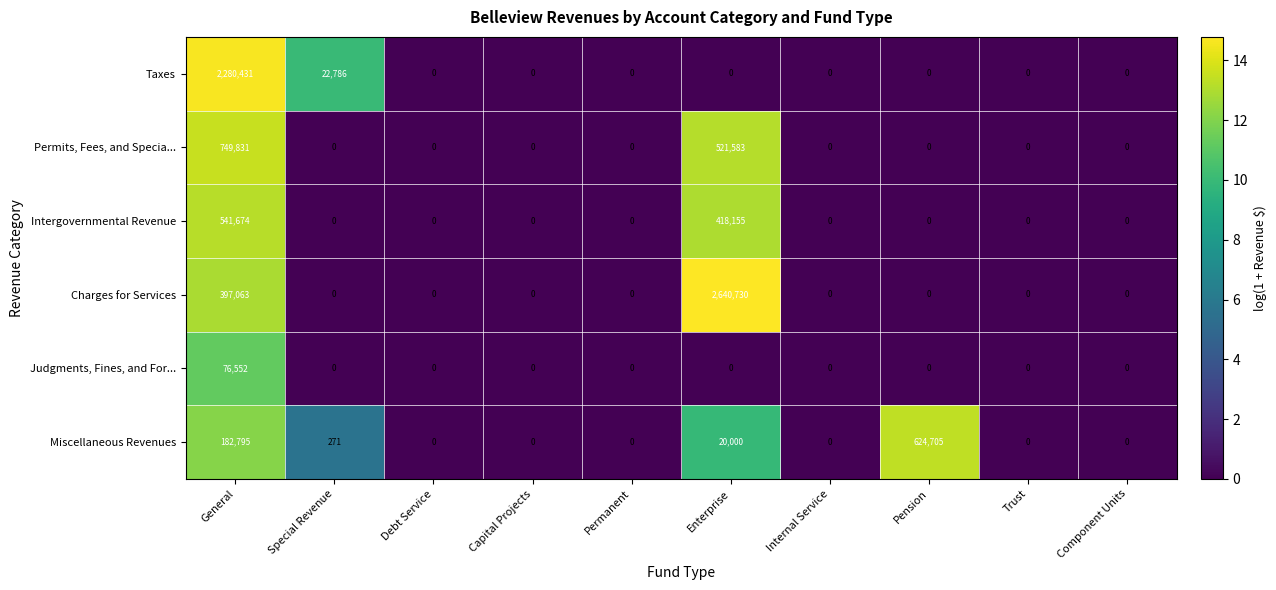

List the series in order of their peak value, lowest first.

Judgments, Fines, and For..., Intergovernmental Revenue, Miscellaneous Revenues, Permits, Fees, and Specia..., Taxes, Charges for Services